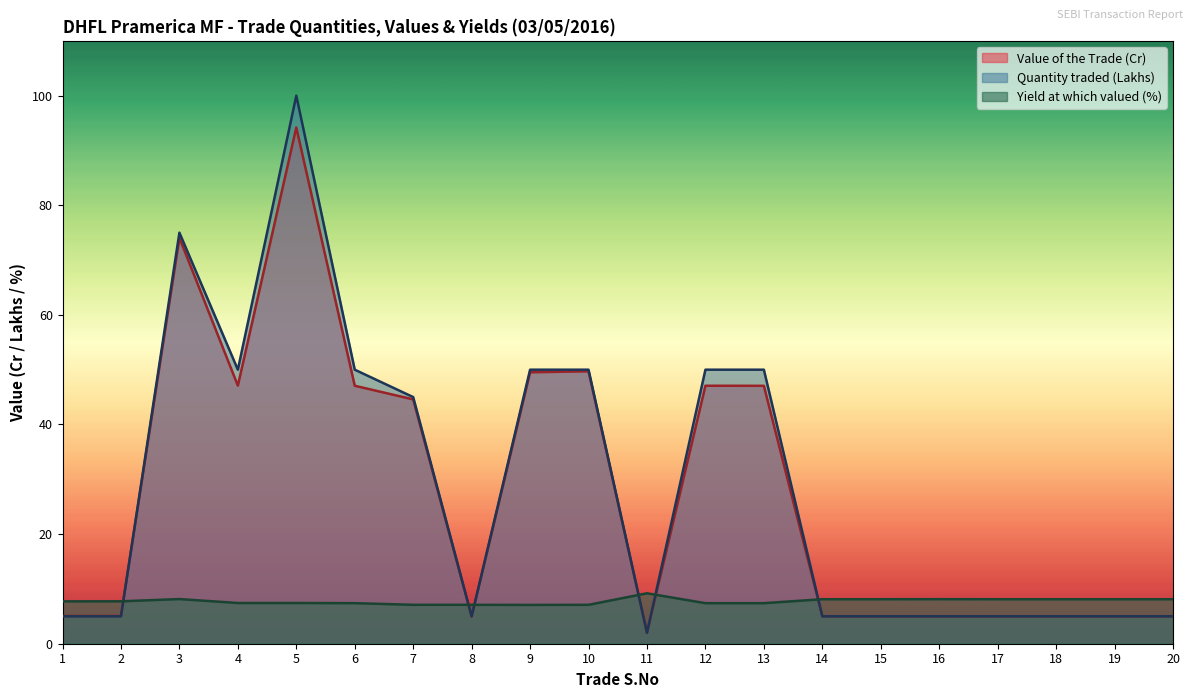

Does the chart have visible grid lines?

No